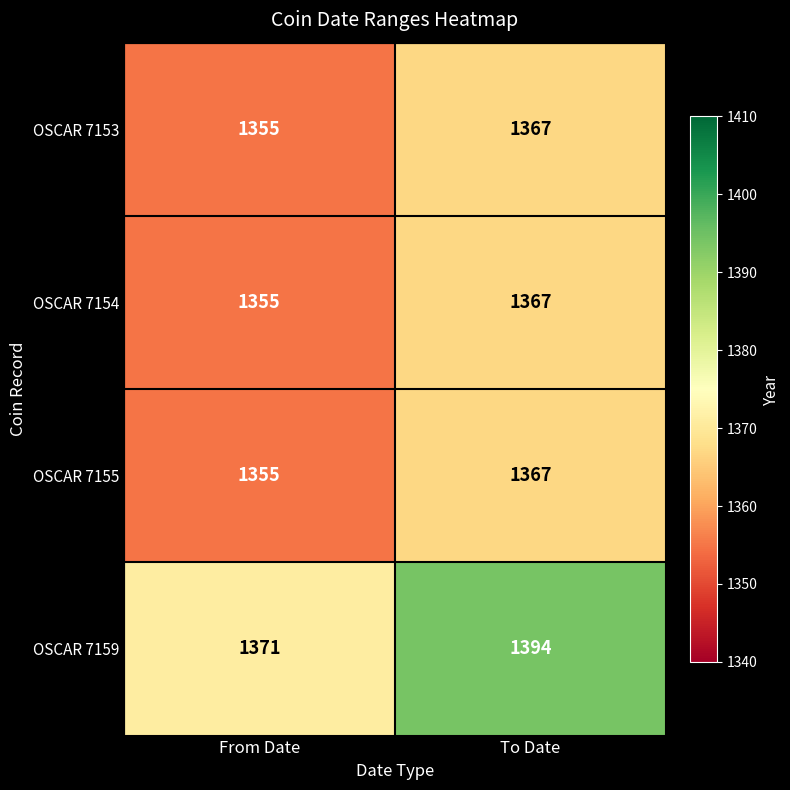

Reading right to left, extract all data points from this chart.

OSCAR 7153: 1367	1355
OSCAR 7154: 1367	1355
OSCAR 7155: 1367	1355
OSCAR 7159: 1394	1371